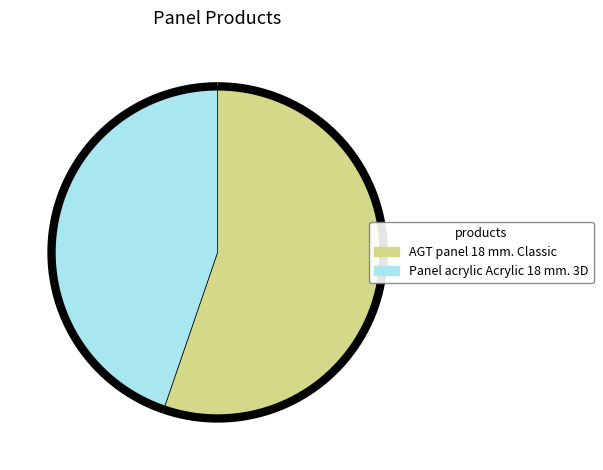

Is it true that AGT panel 18 mm. Classic is 64% of the pie?

False